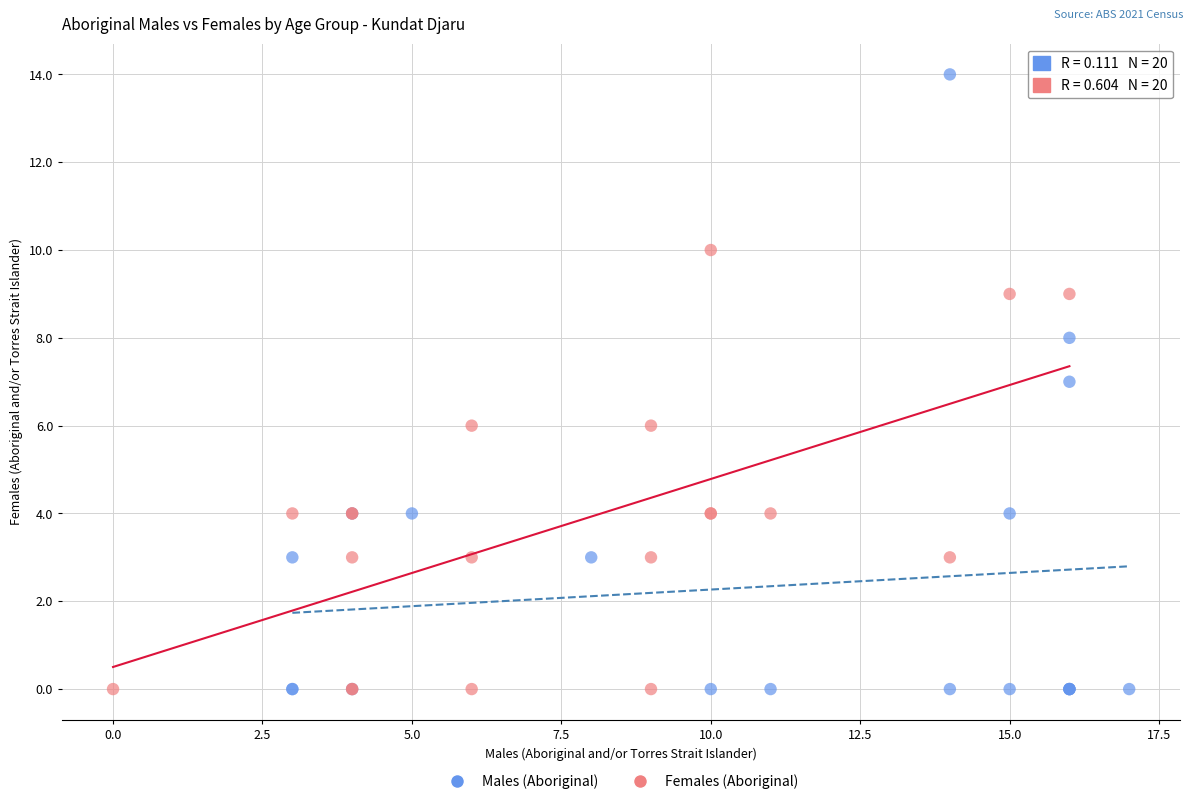

Which series has the widest spread of Y values?

Males (Aboriginal)